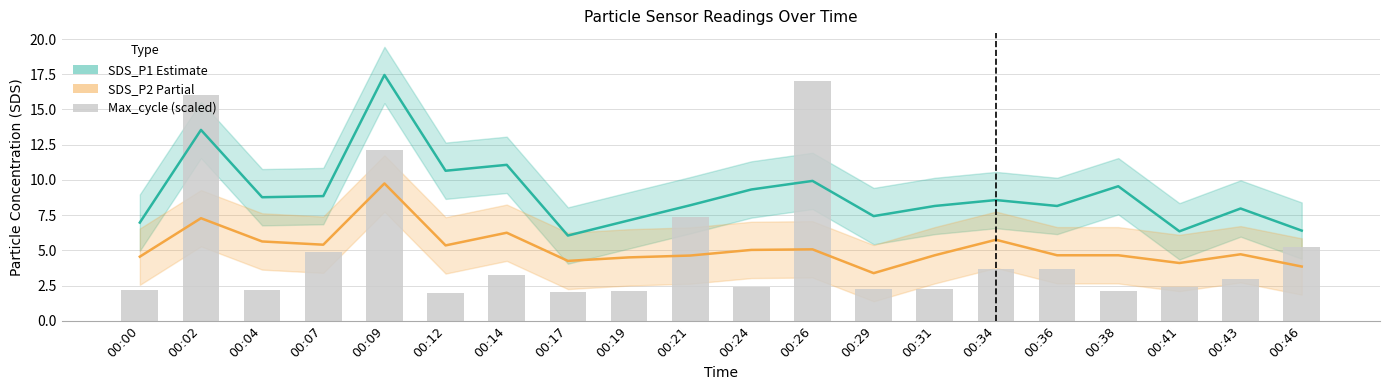

Does the chart contain any negative values?

No